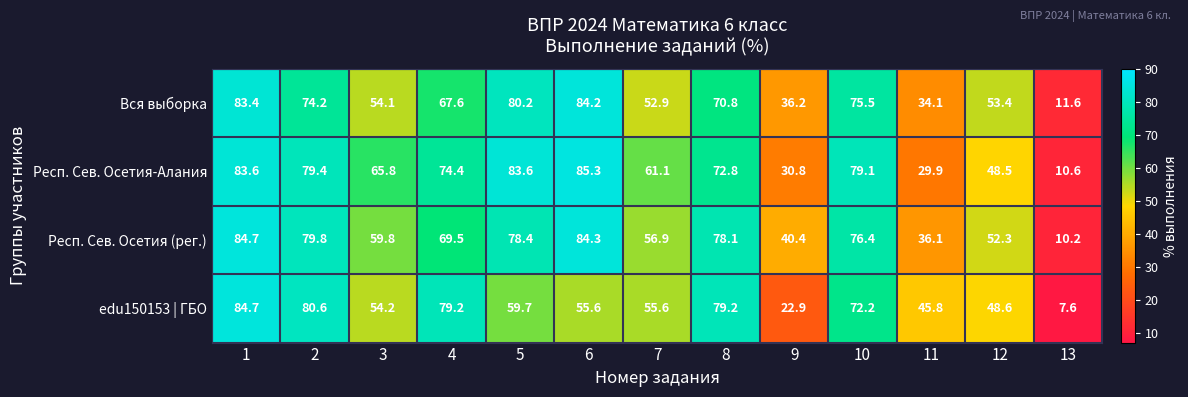

At 9, list the series in order from smallest to largest.

edu150153 | ГБО, Респ. Сев. Осетия-Алания, Вся выборка, Респ. Сев. Осетия (рег.)